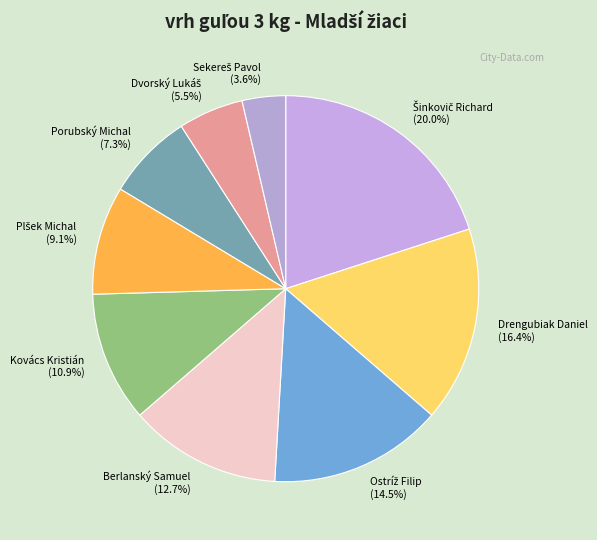

What portion of the pie excludes Drengubiak Daniel?

83.6%